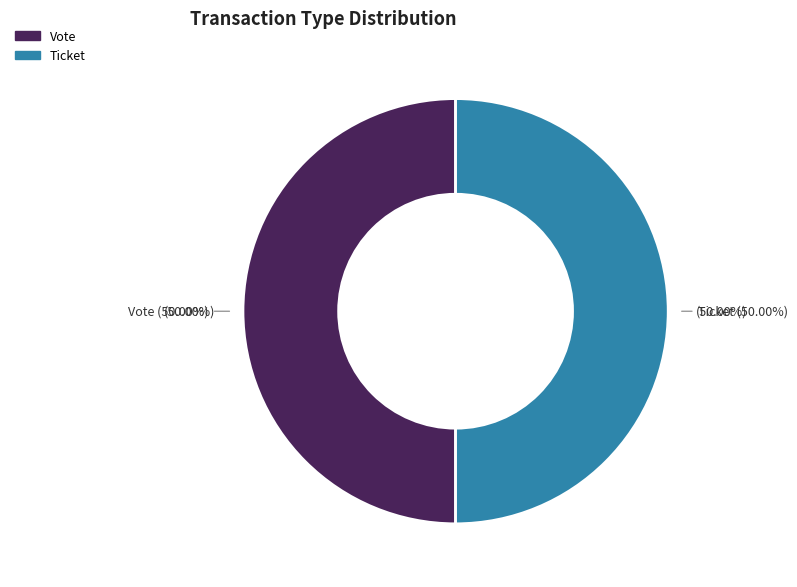

Which slice is the smallest?

Ticket